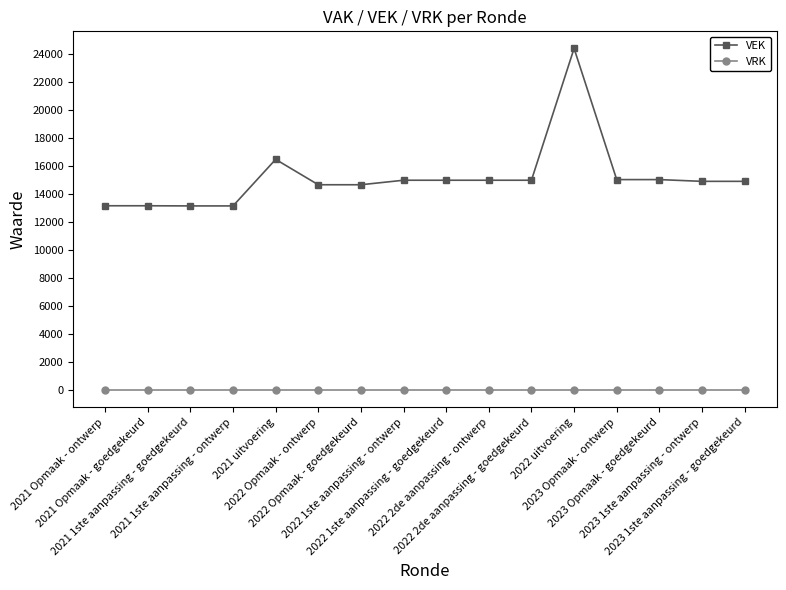

Where is VEK nearest to the value 18765?

2021 uitvoering